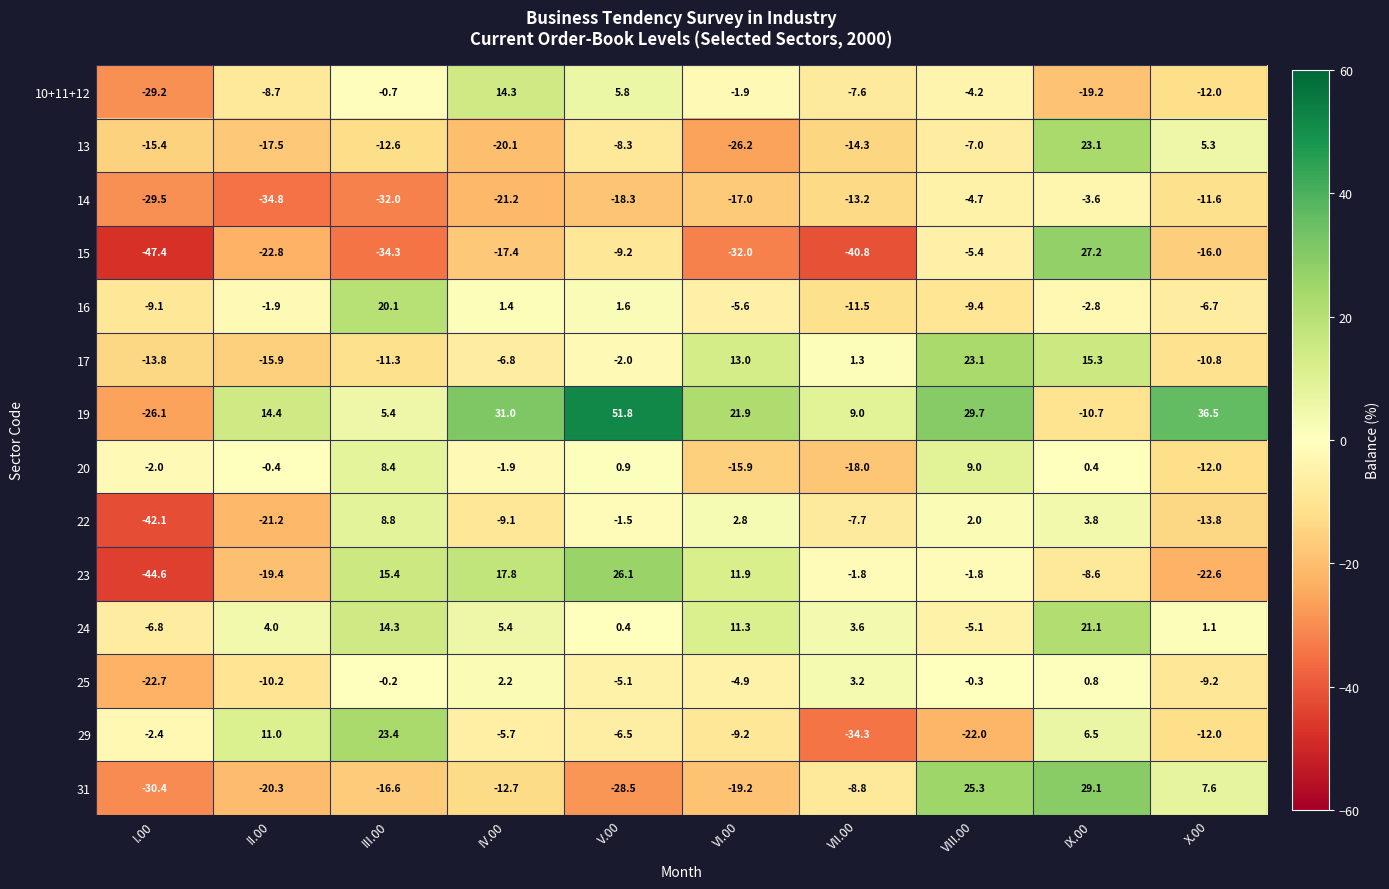

What is the total value across all series at IV.00?

-22.8